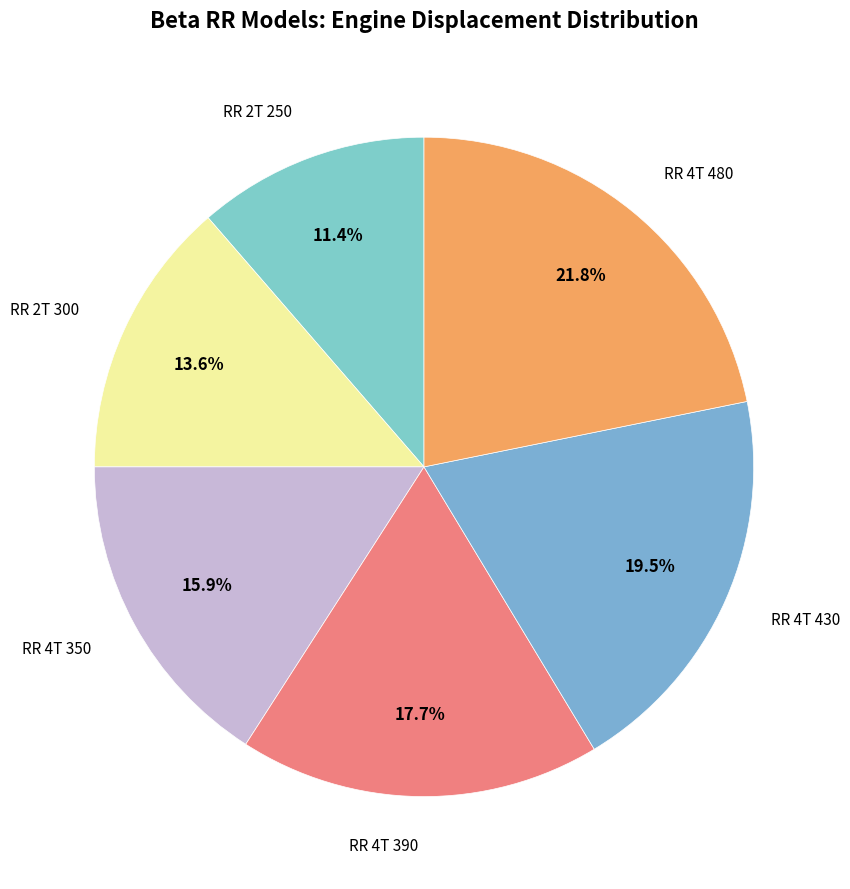

What is the largest slice in the pie chart?

RR 4T 480